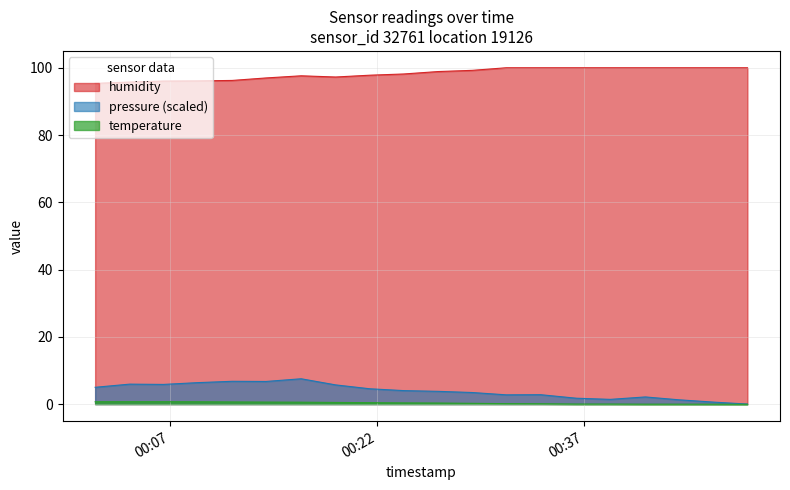

Which series has the largest total across all categories?

humidity